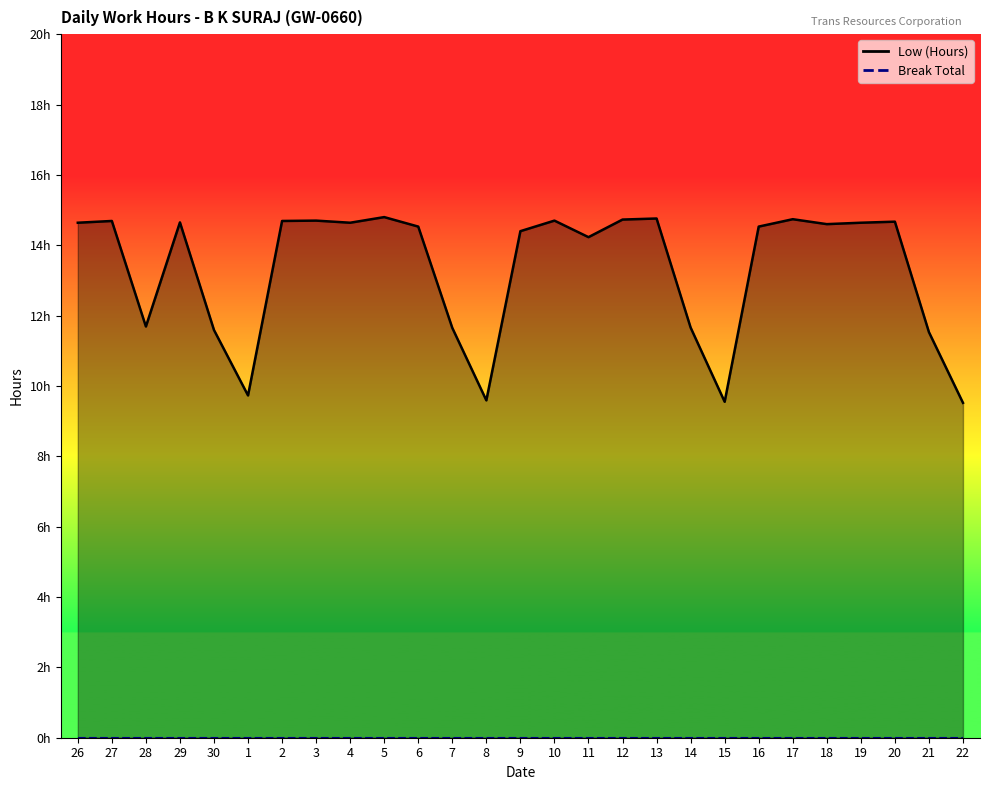

Rank the categories by value from lowest to highest.

22, 15, 8, 1, 21, 30, 7, 14, 28, 11, 9, 6, 16, 18, 26, 4, 19, 29, 20, 27, 2, 3, 10, 12, 17, 13, 5